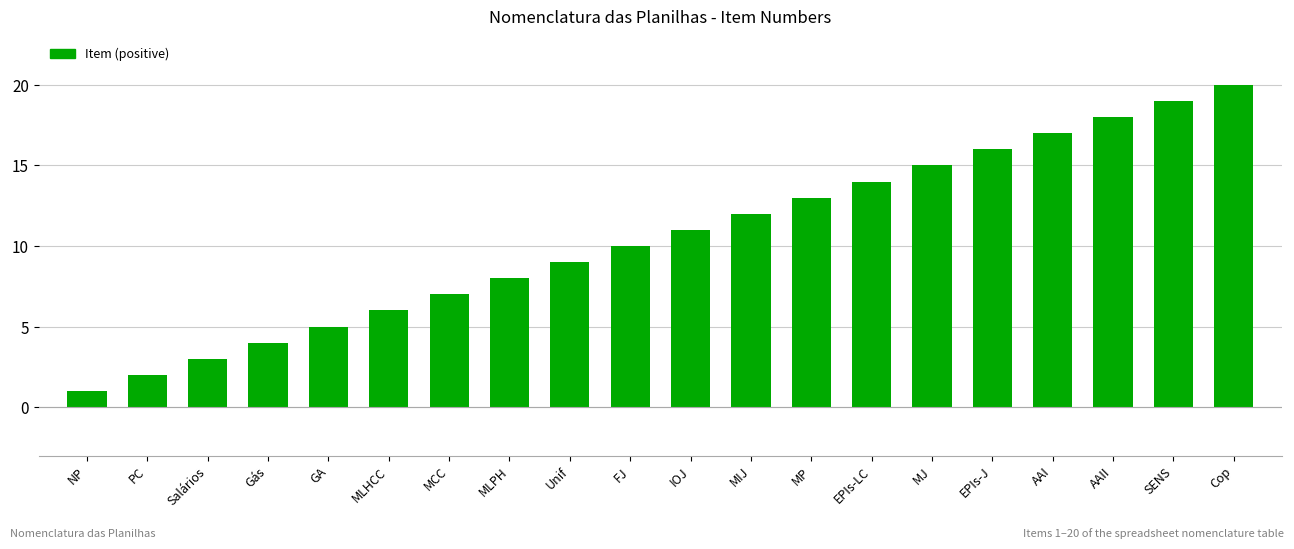

Rank the categories by value from lowest to highest.

NP, PC, Salários, Gás, GA, MLHCC, MCC, MLPH, Unif, FJ, IOJ, MIJ, MP, EPIs-LC, MJ, EPIs-J, AAI, AAII, SENS, Cop